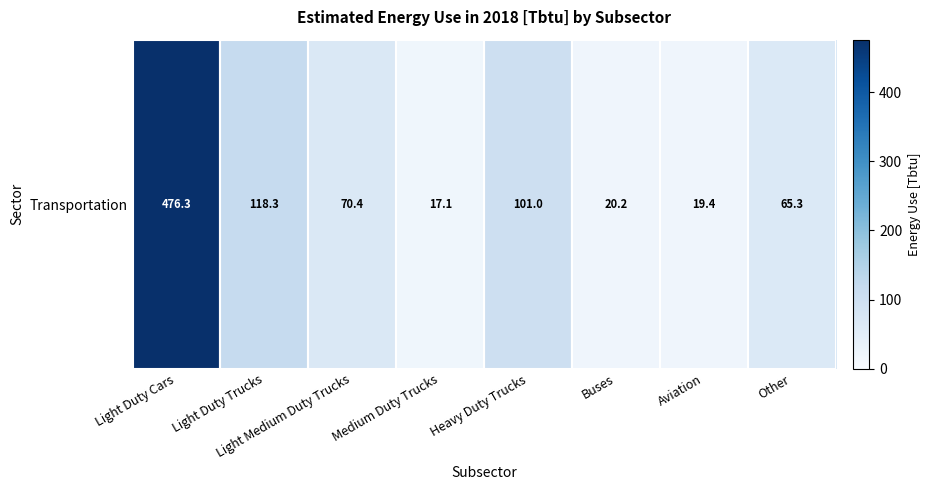

The value at Light Duty Trucks is 118.3. True or false?

True